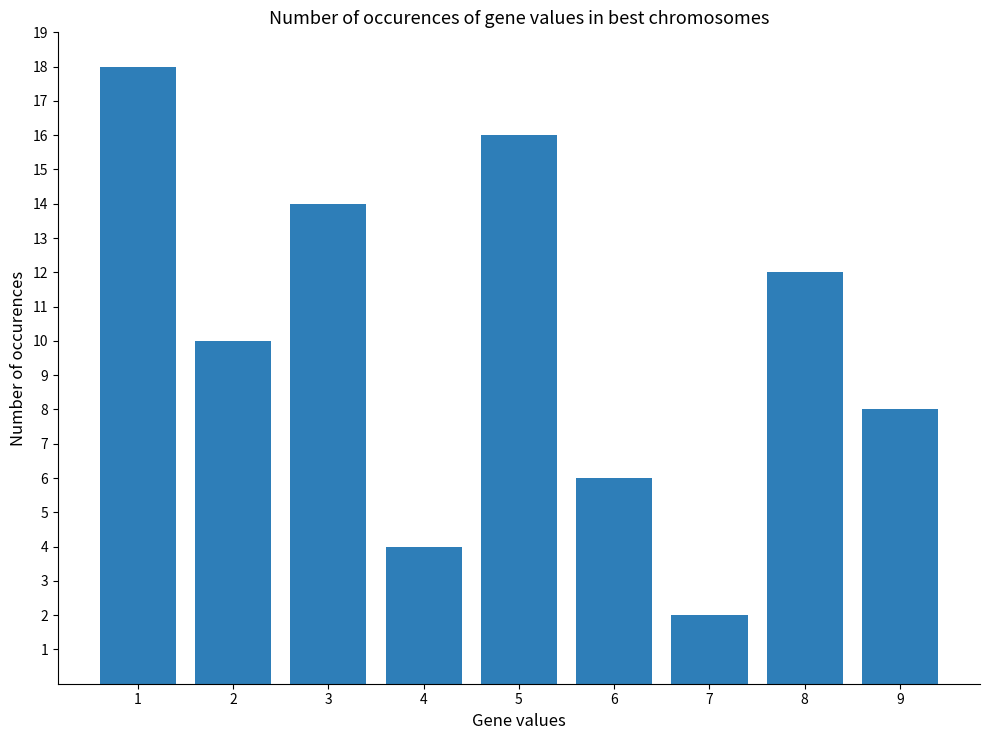

How many bars are there in total?

9